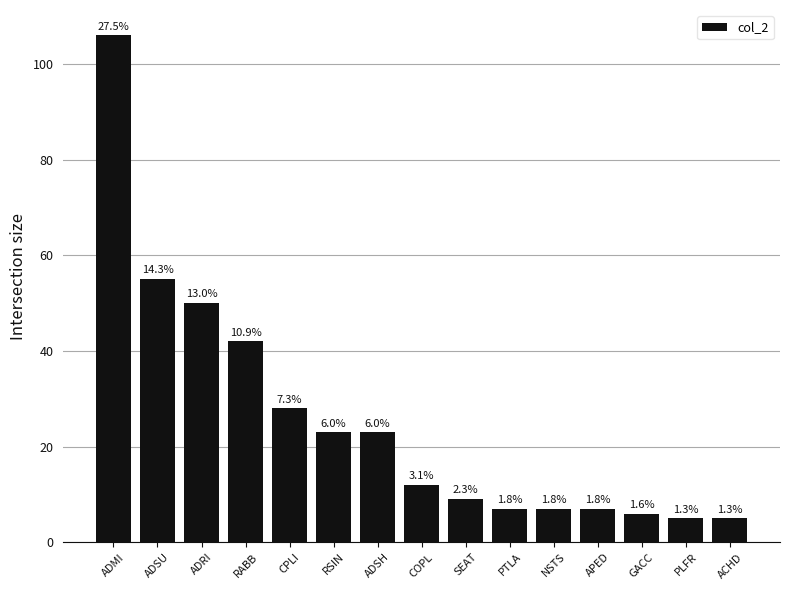

How many bars are there in total?

15